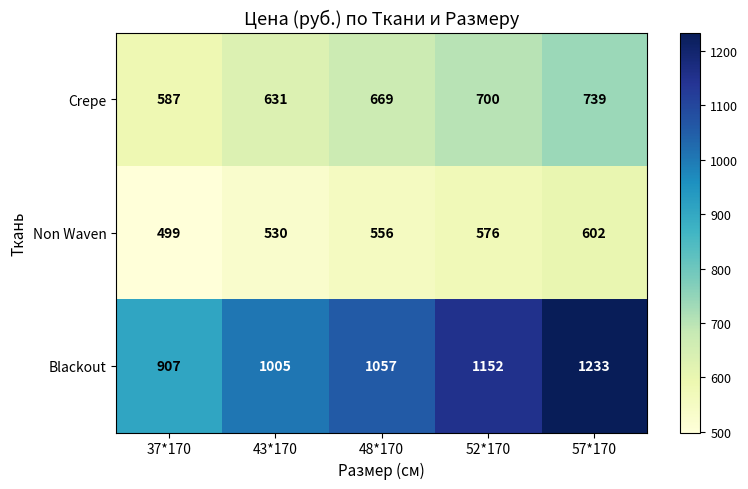

What is the sum of all Blackout values?

5354